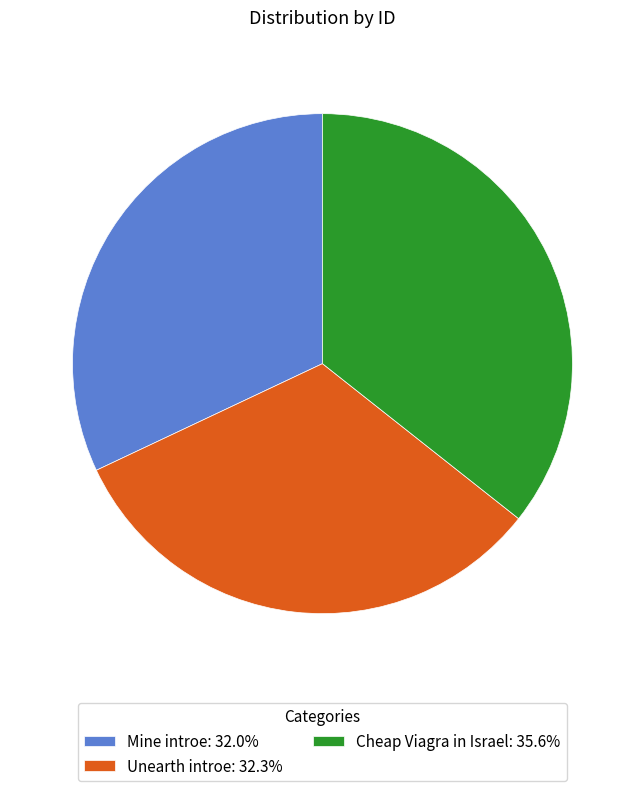

Which has a higher value, Mine introe or Cheap Viagra in Israel?

Cheap Viagra in Israel